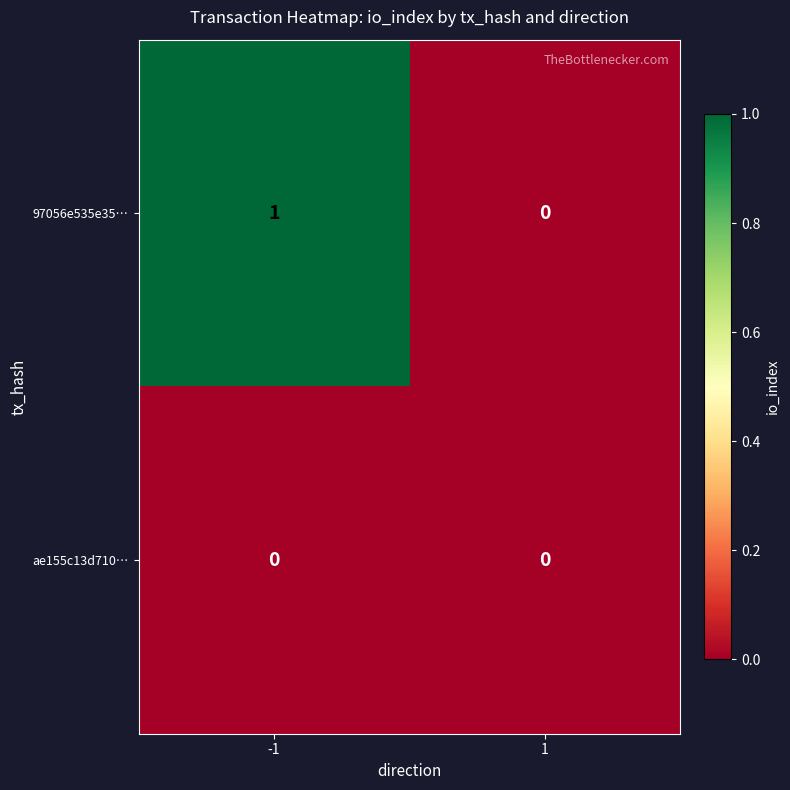

List the labels in order of 97056e535e35… value, smallest first.

1, -1